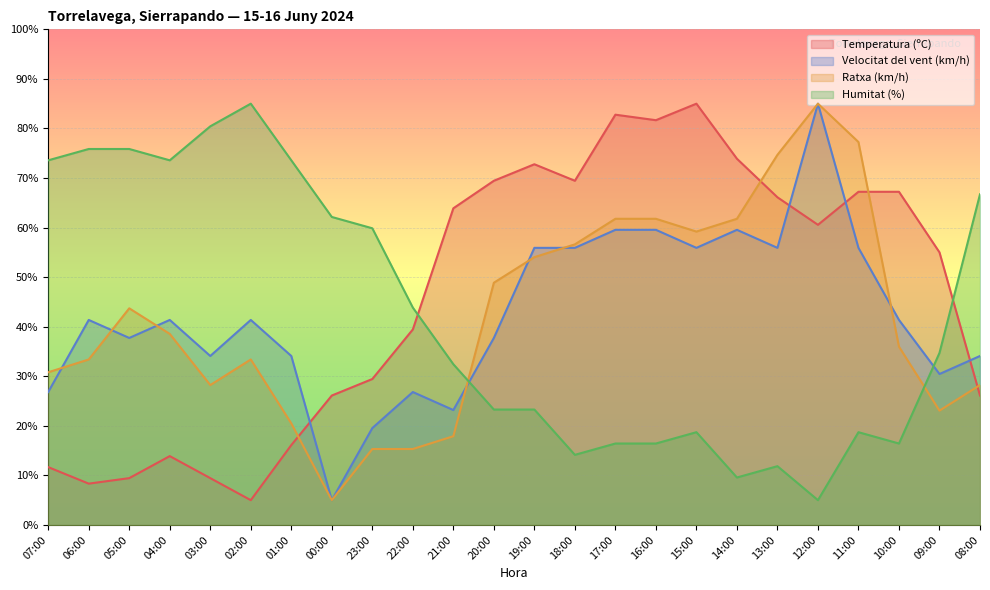

At which category does Ratxa (km/h) reach its first local peak?

05:00